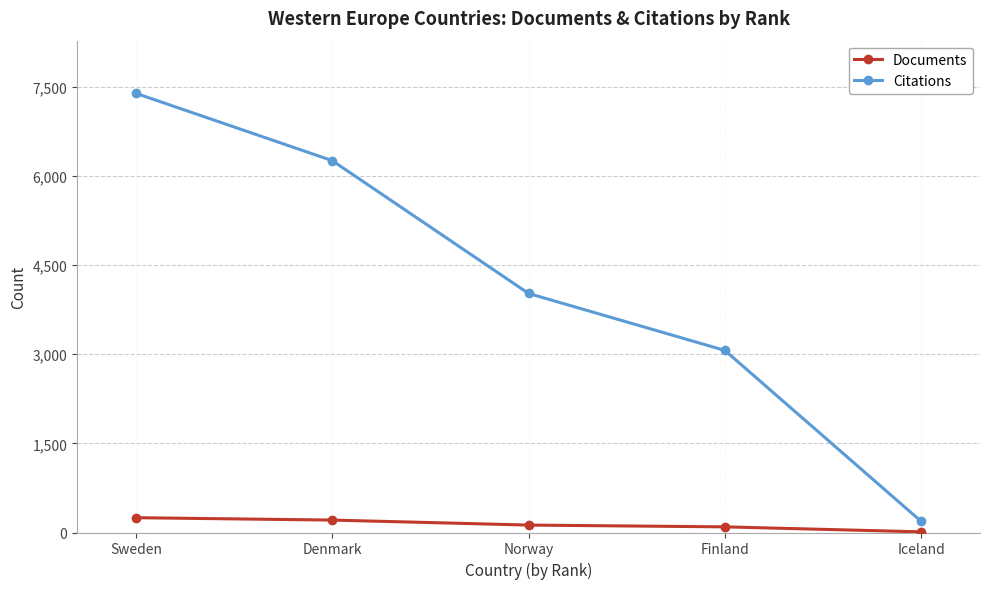

Which series has the largest range (max minus min)?

Citations